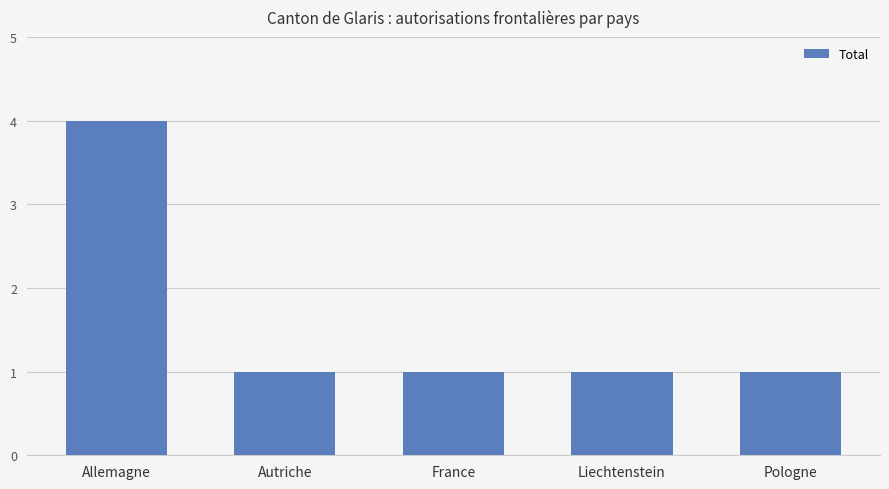

How many data points does each series have?

5